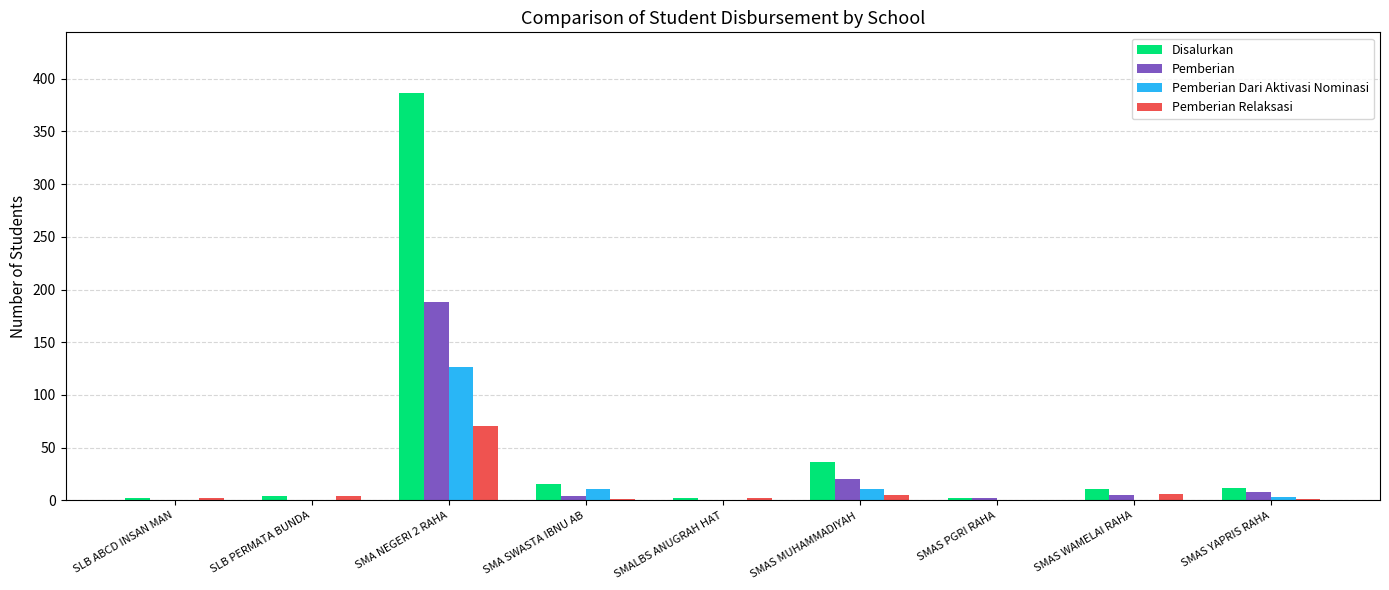

Which series has the largest total across all categories?

Disalurkan